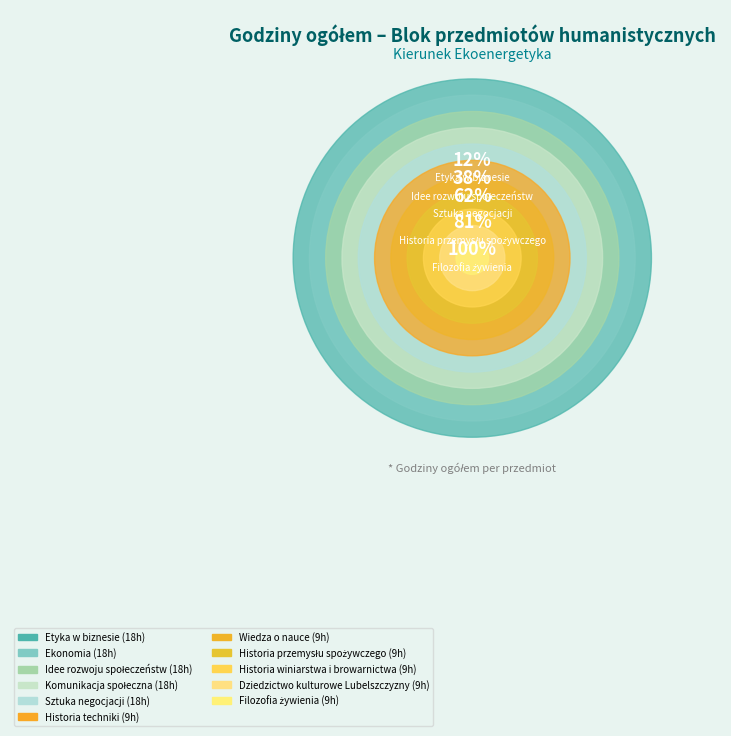

How much of the chart is everything except Historia techniki?

93.8%